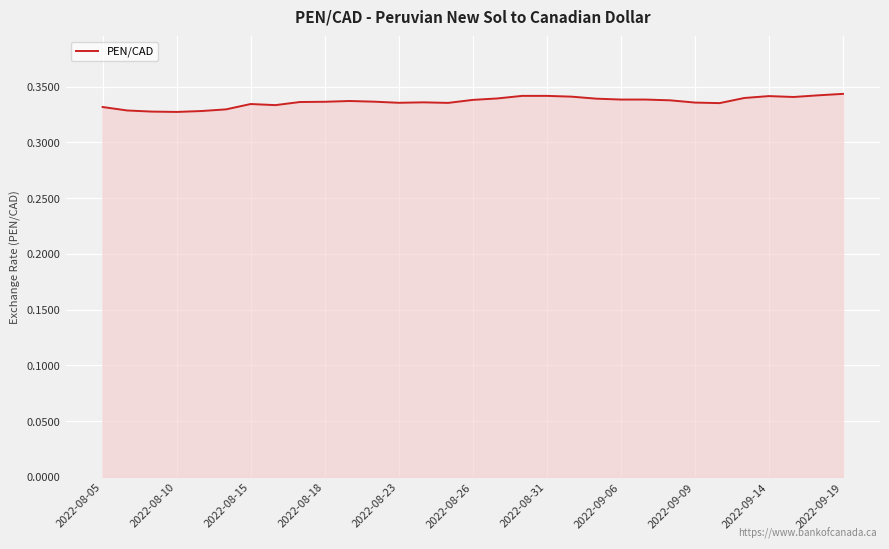

True or false: there are more than 0 points higher than both neighbors.

True